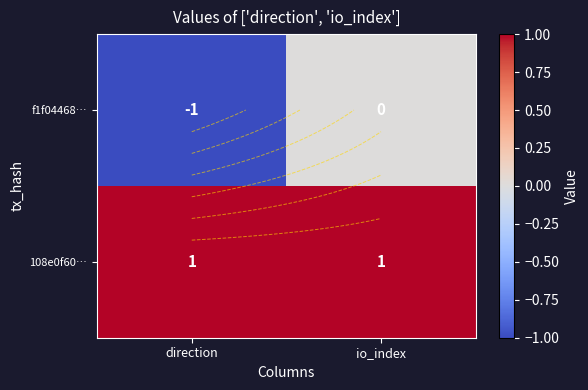

Which series has the largest total across all categories?

108e0f60…